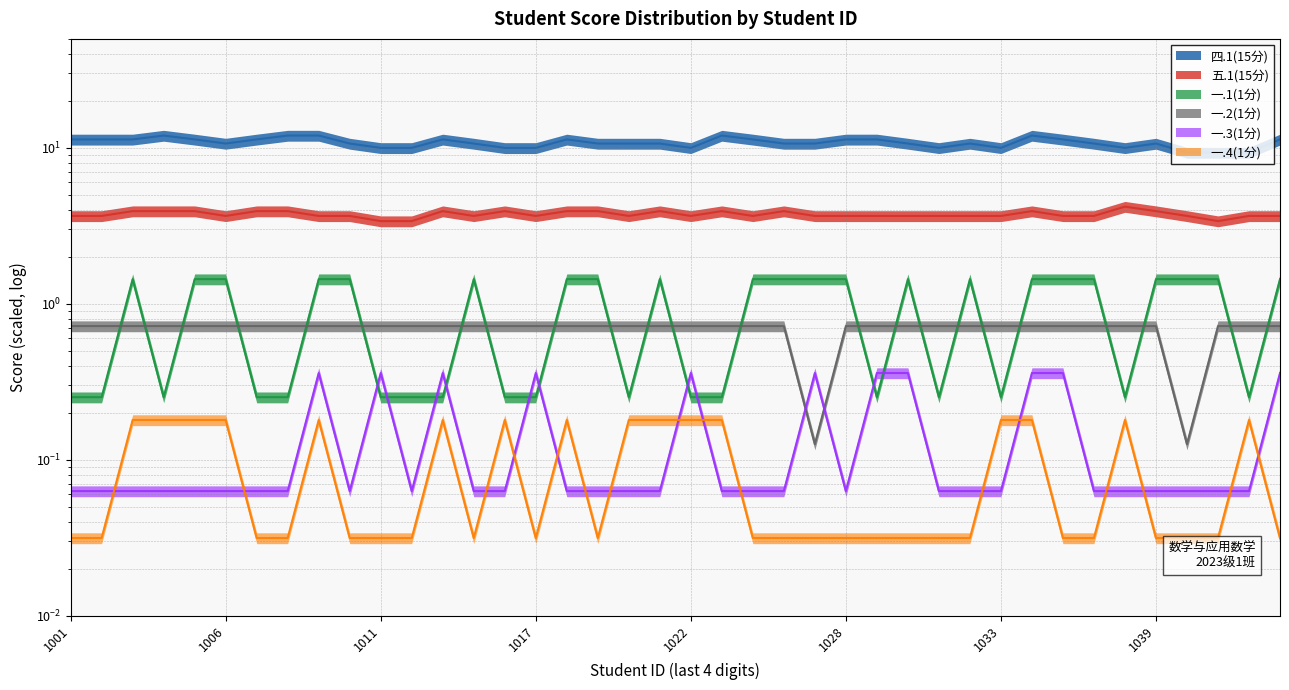

Between 2023051040 and 2023051005, which is larger?

2023051005